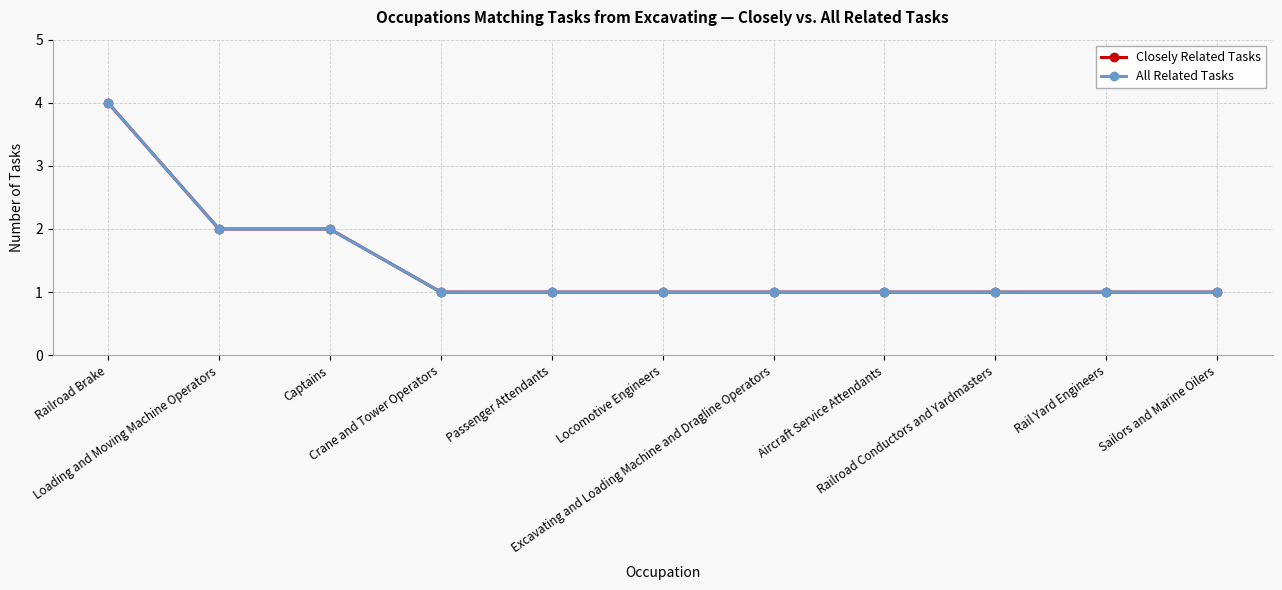

Is this an area chart (filled region under the line)?

No